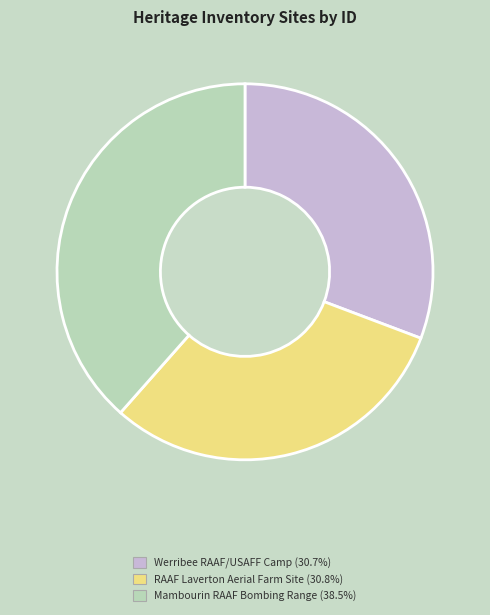

True or false: Werribee RAAF/USAFF Camp accounts for 31% of the total.

True